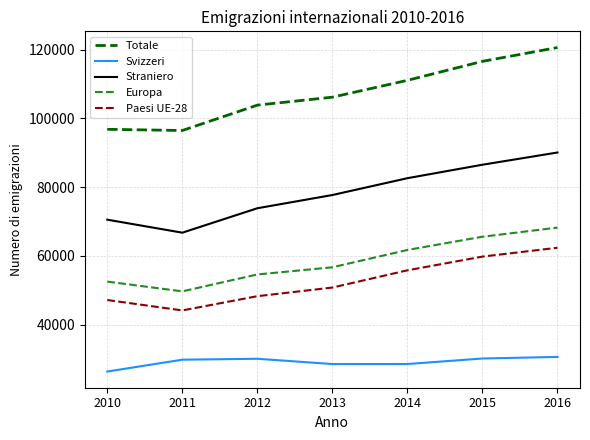

True or false: Totale has a value of 160452 at 2010.

False